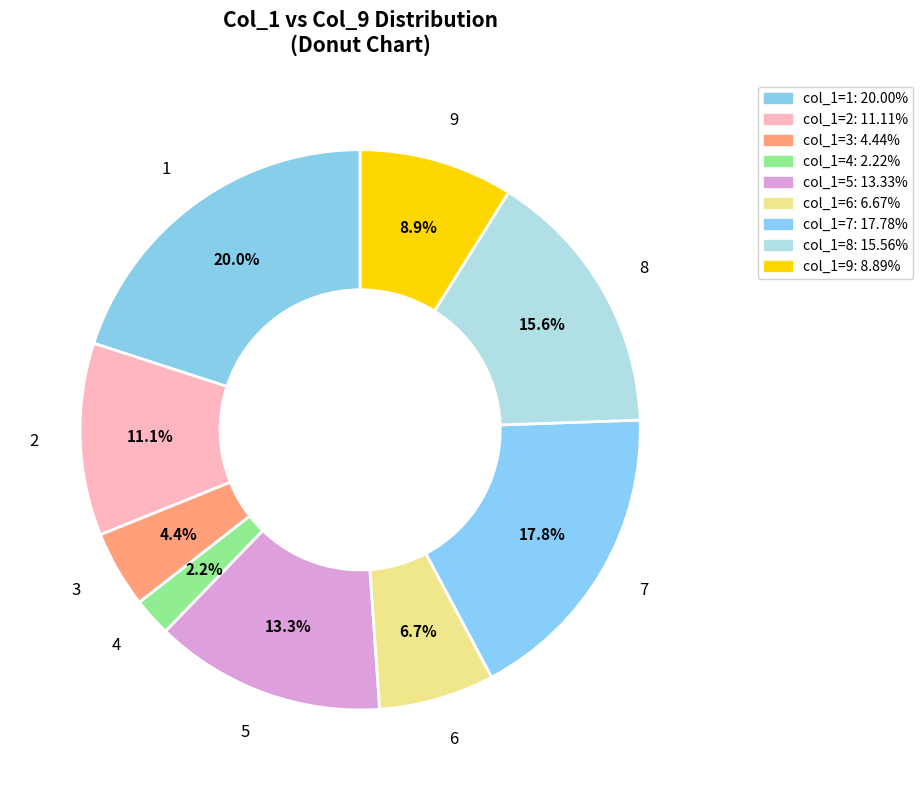

Is there a majority slice in this chart?

No